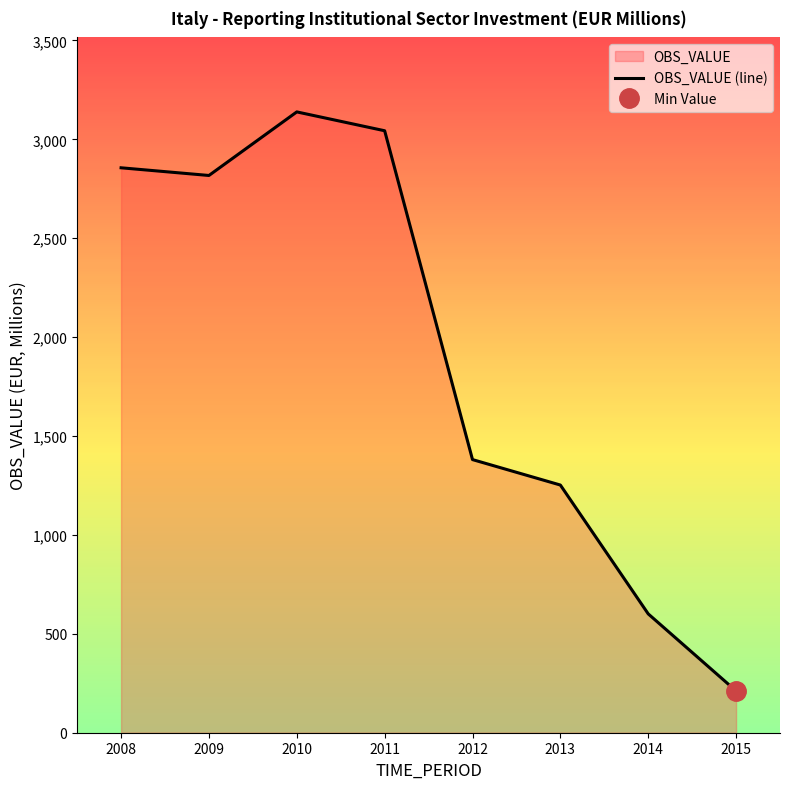

At which category does the data reach its first local valley?

2009